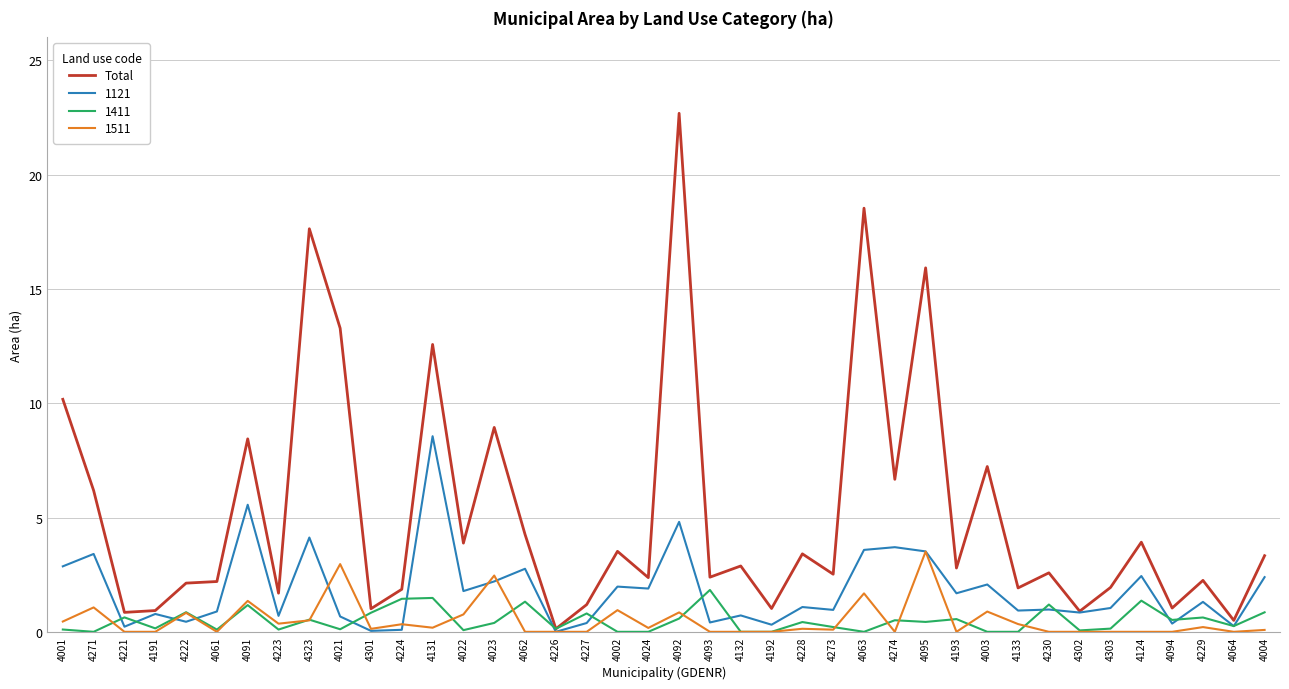

What is the spread (max minus min) of values at 4062?

4.3